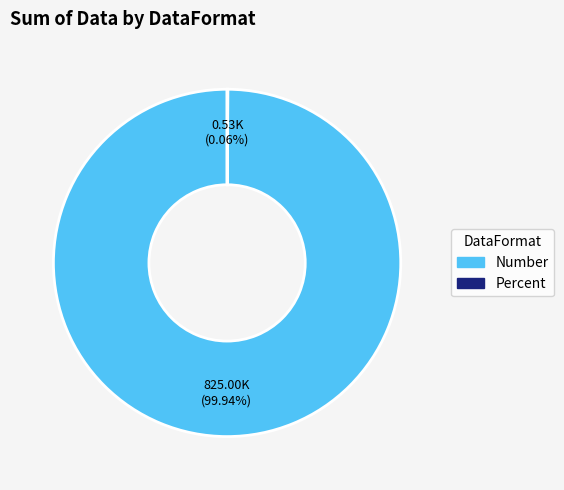

Which slice is the largest?

Number